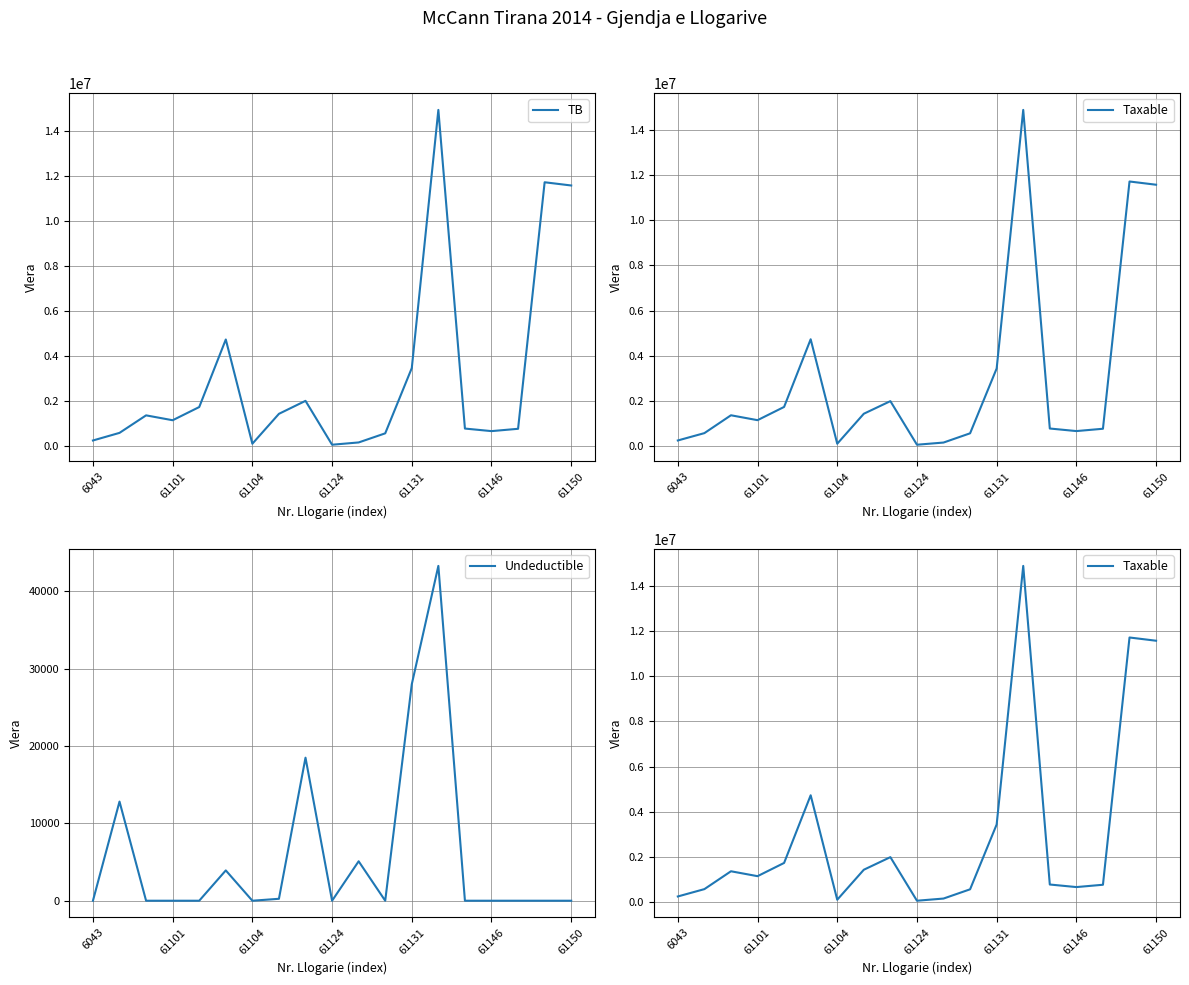

What is the label of the 8th point from the left?

7